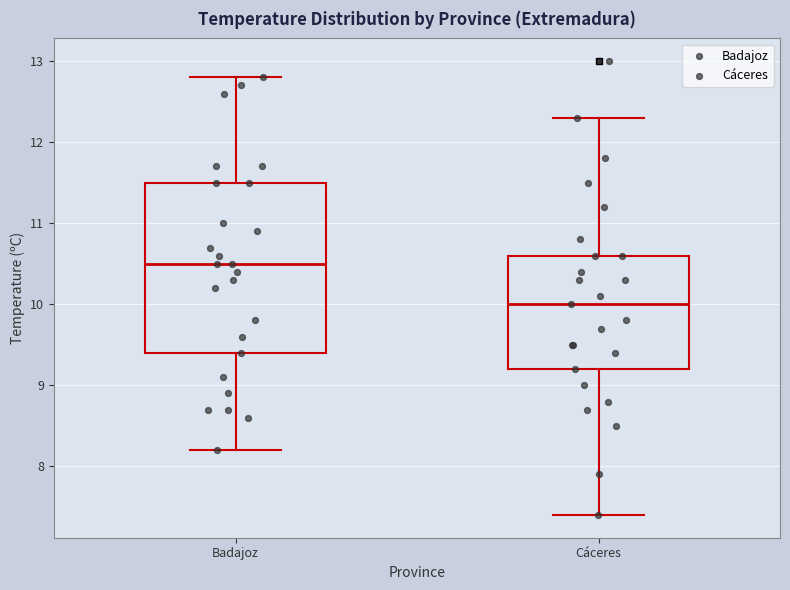

Reading left to right, read every box against the y-axis: the position of its median line, the range the box covers, and the ends of its whiskers. The values are not printed on the chart, so give them approximately, as read against the axis.

Badajoz: median 10.5, box 9.4 to 11.5, whiskers 8.2 to 12.8
Cáceres: median 10.0, box 9.2 to 10.6, whiskers 7.4 to 12.3